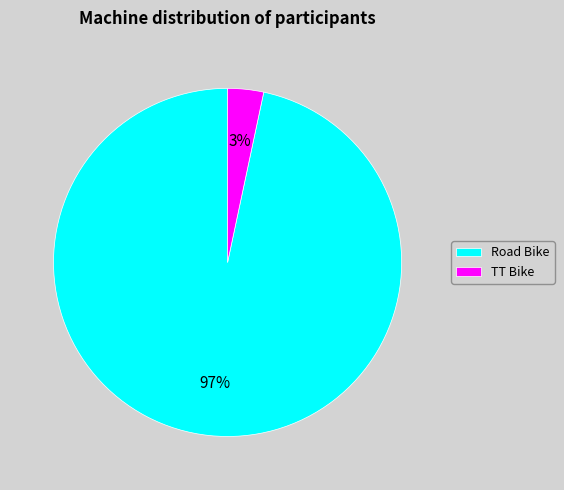

To the nearest percent, what is the combined percentage of Road Bike and TT Bike?

100%